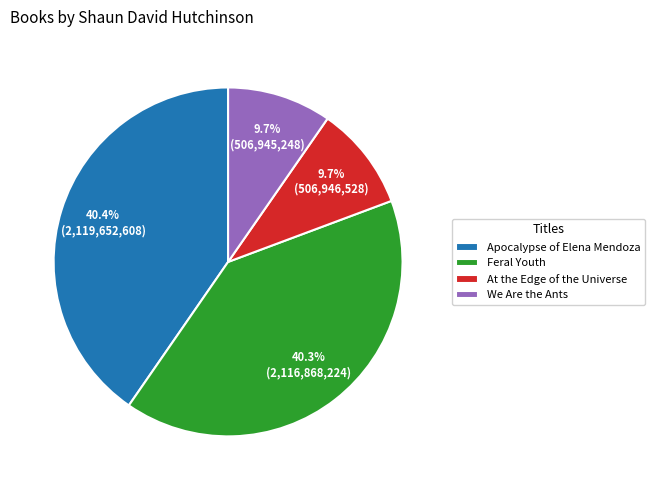

What percentage is NOT represented by Feral Youth?

59.7%